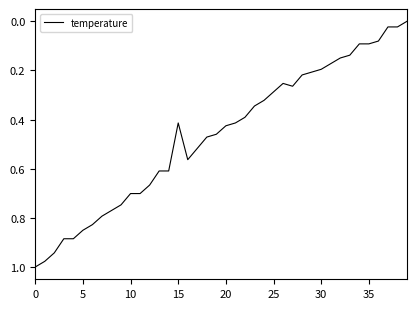

Where is the first local minimum?

15